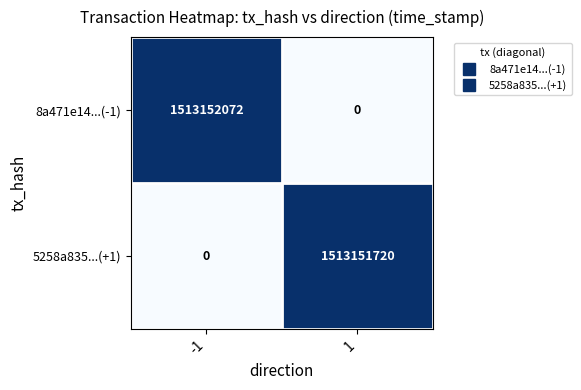

Is it true that 5258a835...(+1) equals 1513151720 at 1?

True